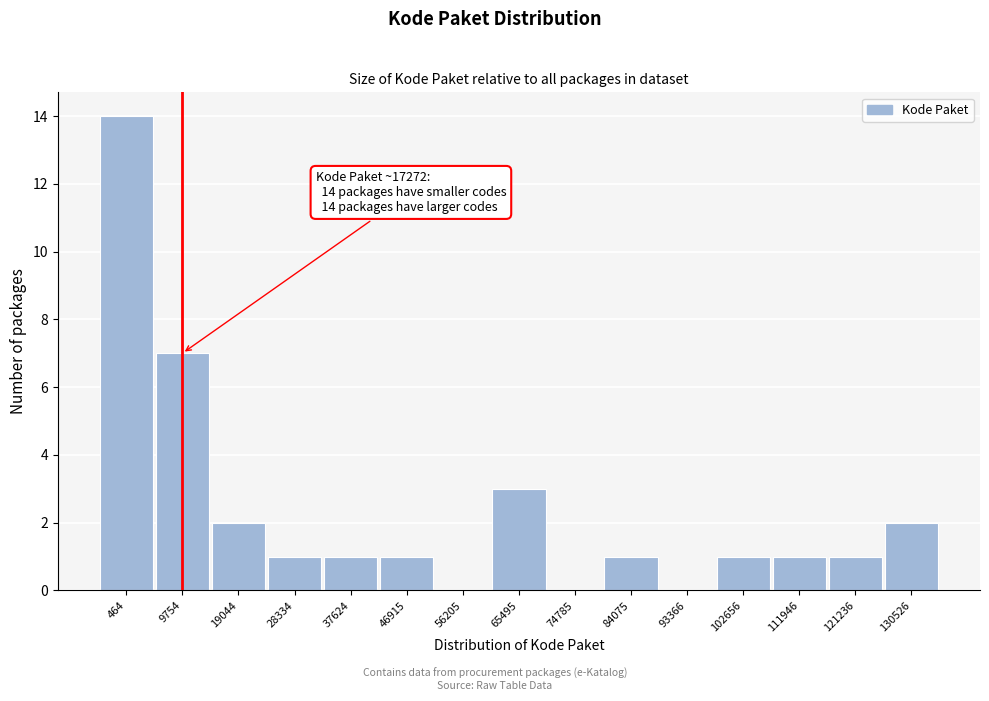

Reading right to left, transcribe all the data shown in this chart.

130526=2	121236=1	111946=1	102656=1	93366=0	84075=1	74785=0	65495=3	56205=0	46915=1	37624=1	28334=1	19044=2	9754=7	464=14